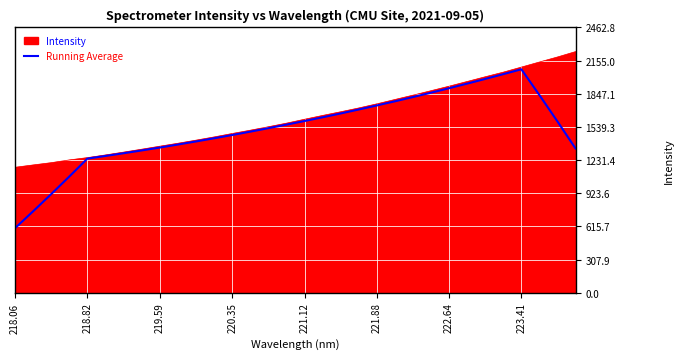

List the series in order of their peak value, highest first.

Intensity, Running Average